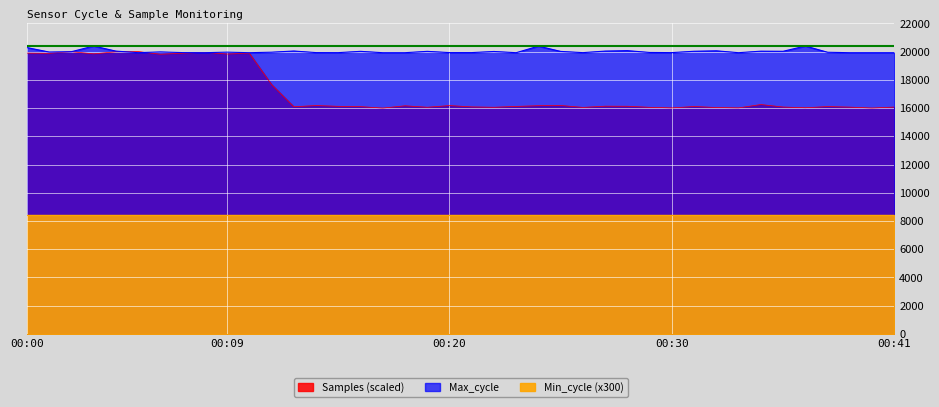

What is the sum of all Max_cycle values?

800368.0